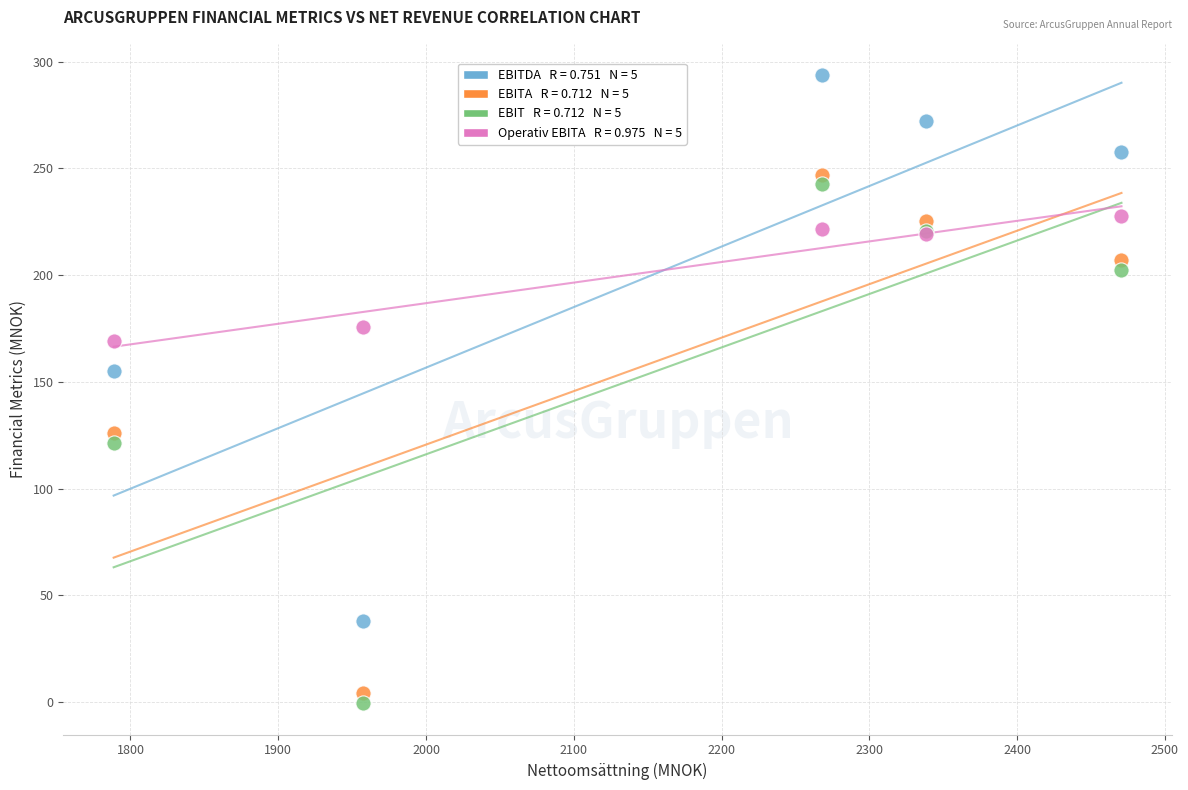

Across all series, what Y value is closest to 146?

155.0